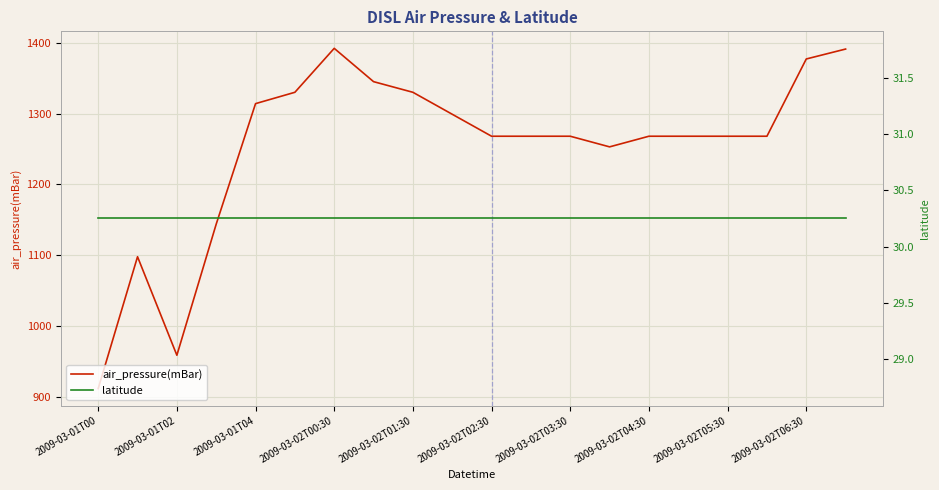

At which label does air_pressure(mBar) reach its minimum?

2009-03-01T00